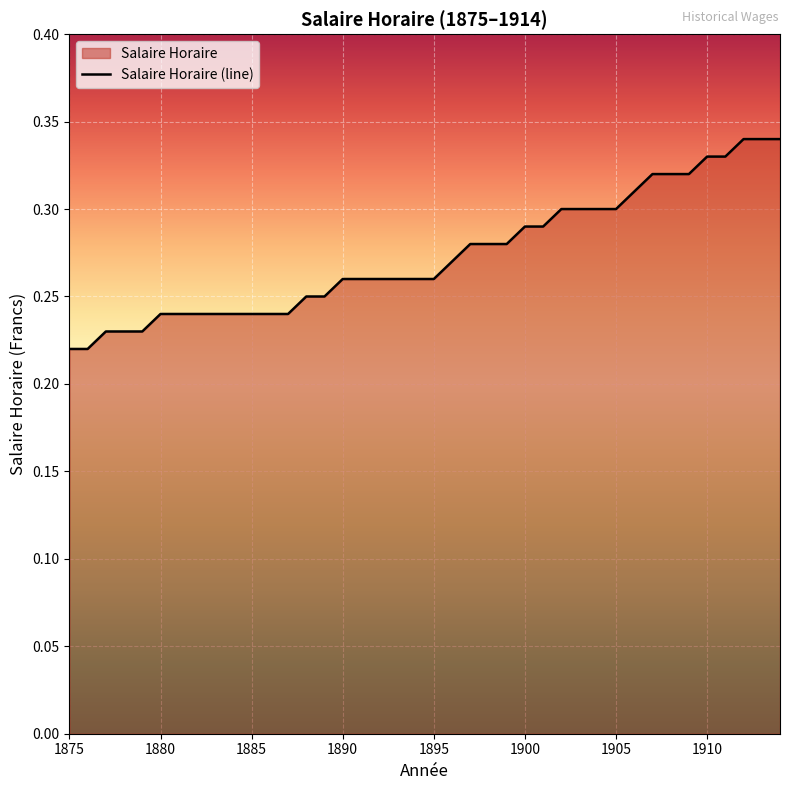

Does the chart display data point markers on the line(s)?

No